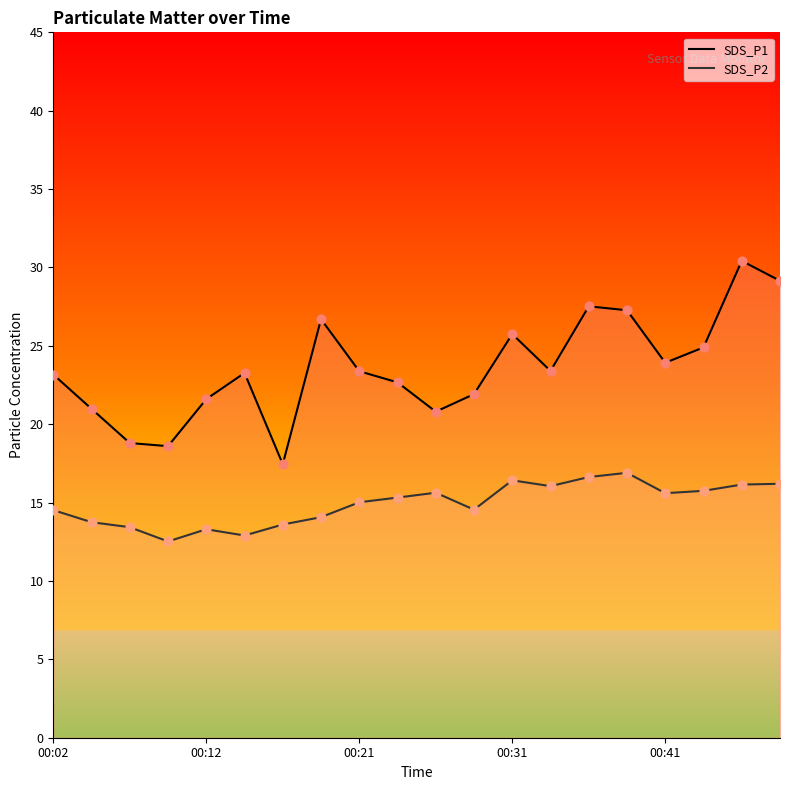

Is the value of SDS_P1 at 00:24 greater than the value of SDS_P2 at 00:36?

Yes